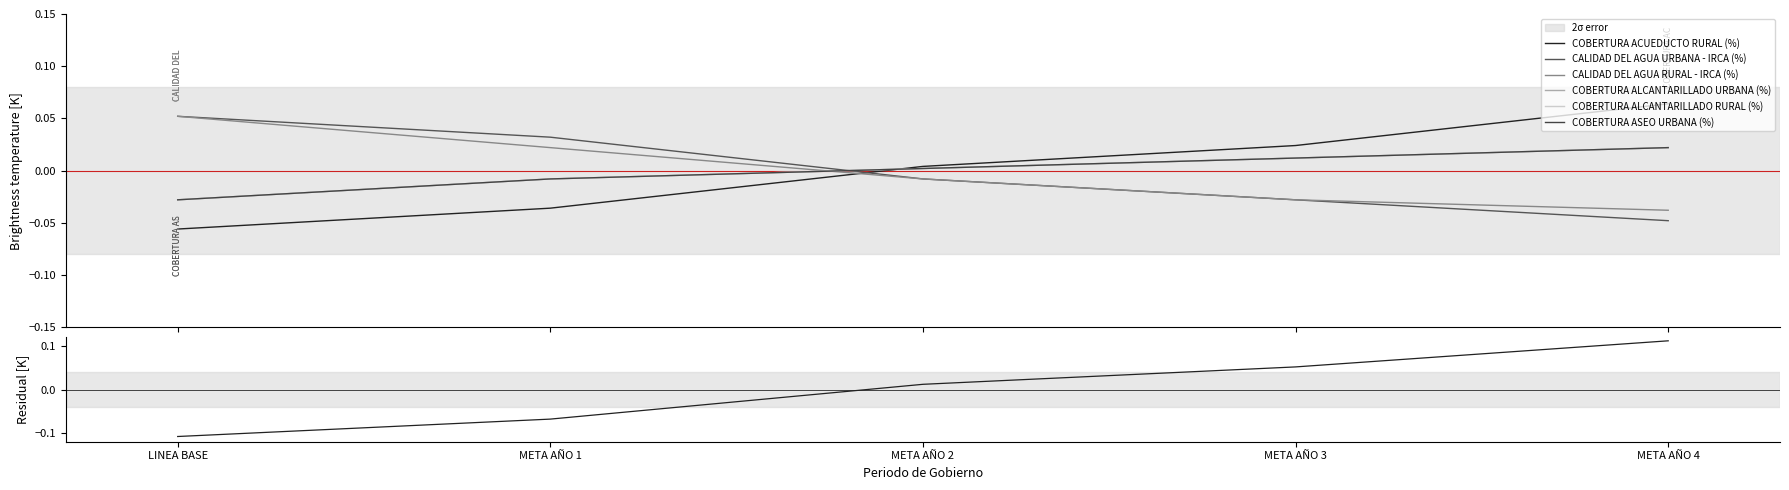

At which category is the sum across all series the highest?

META AÑO 4